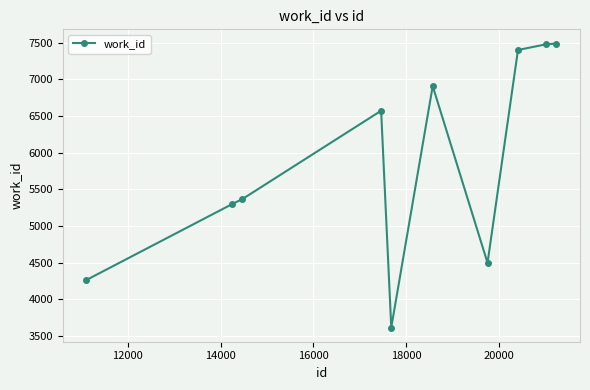

What is the average value?

5889